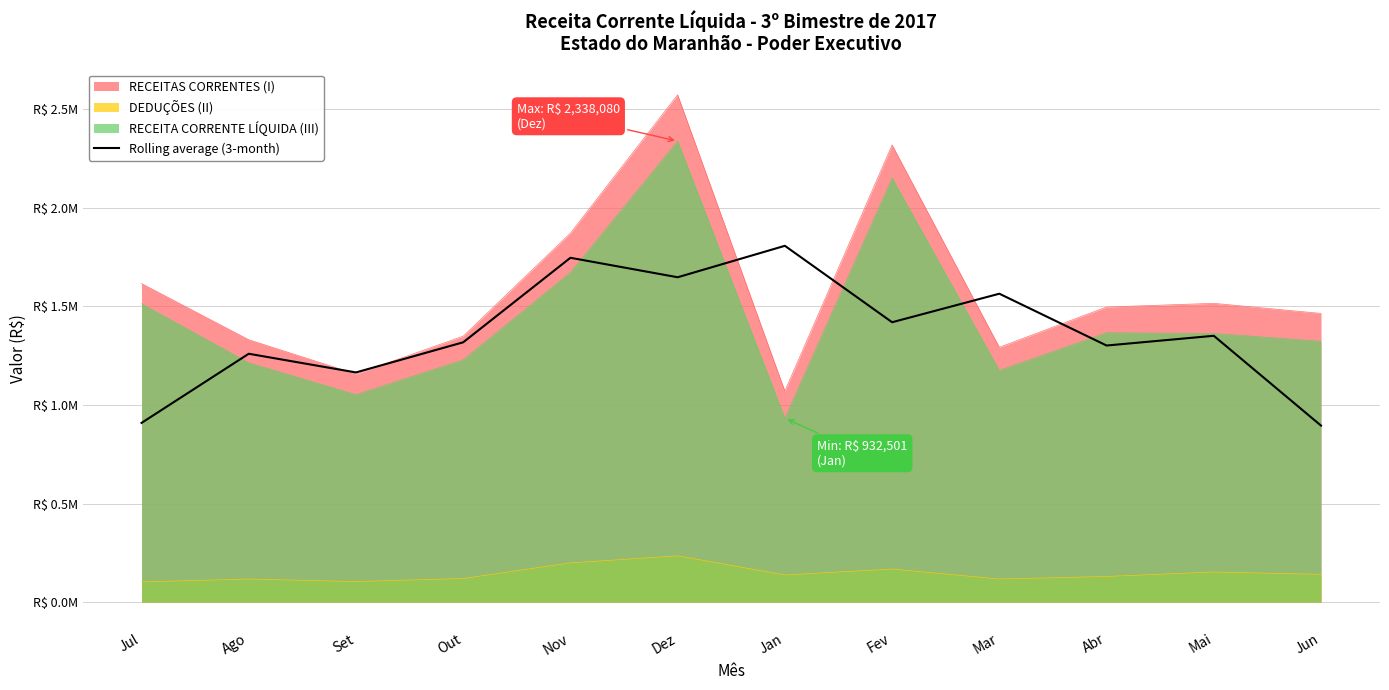

How many data points are less than 1350763?

6